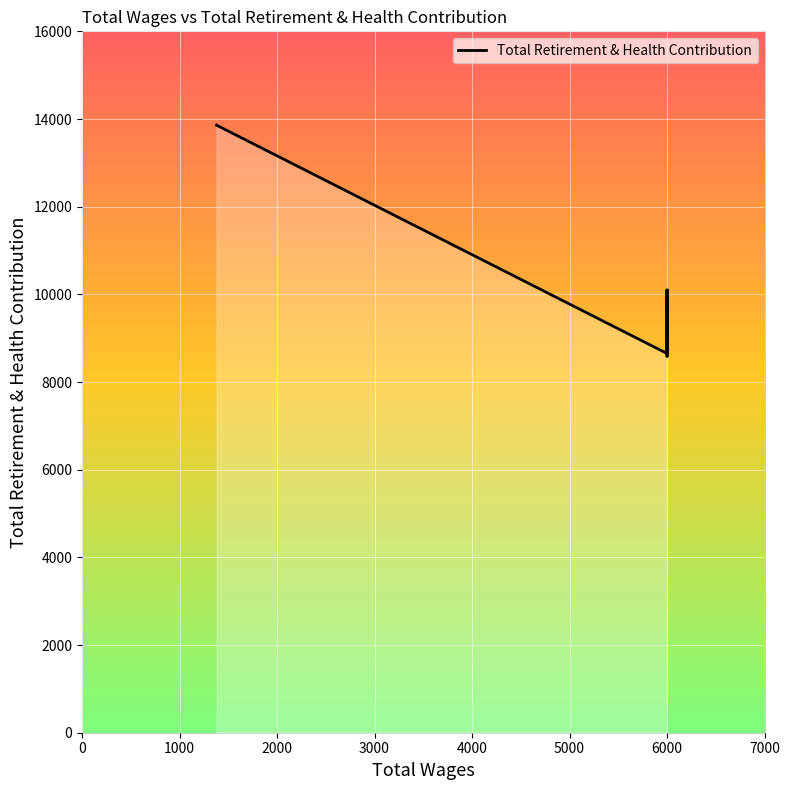

How many values are below 9239?

3